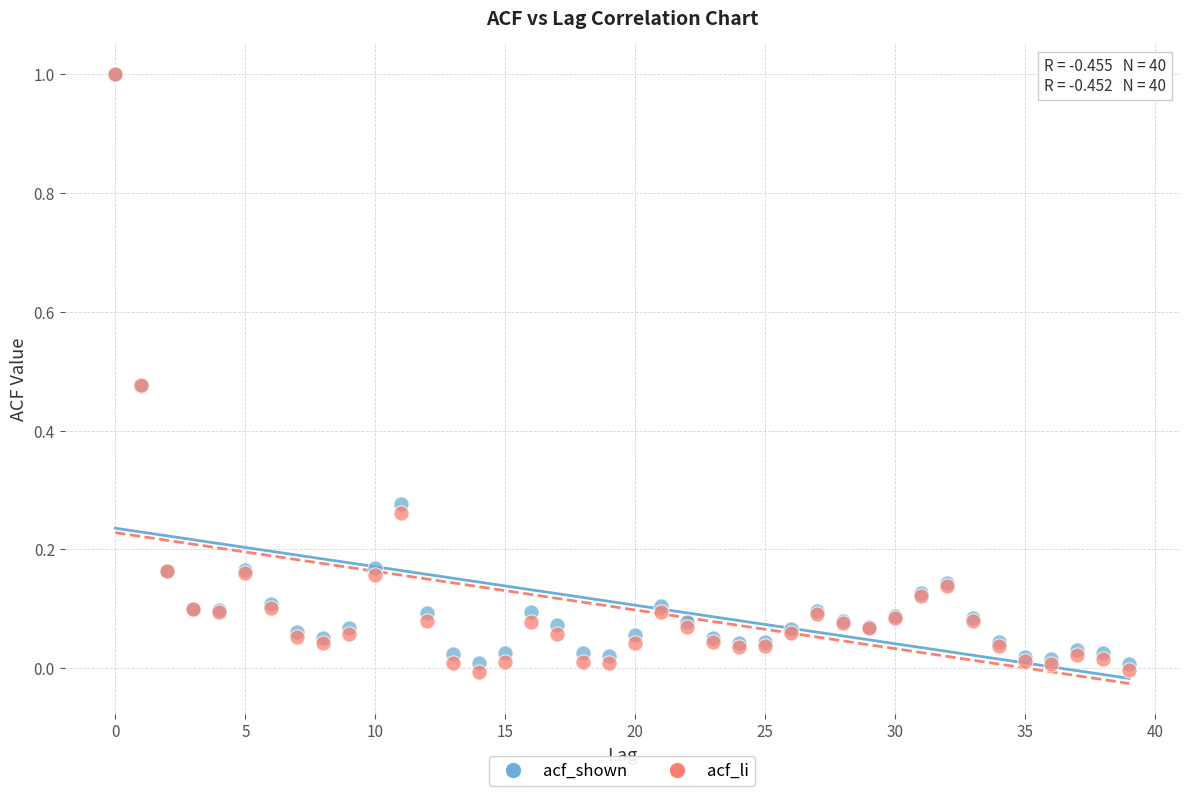

Which series has the largest Y range (max minus min)?

acf_li